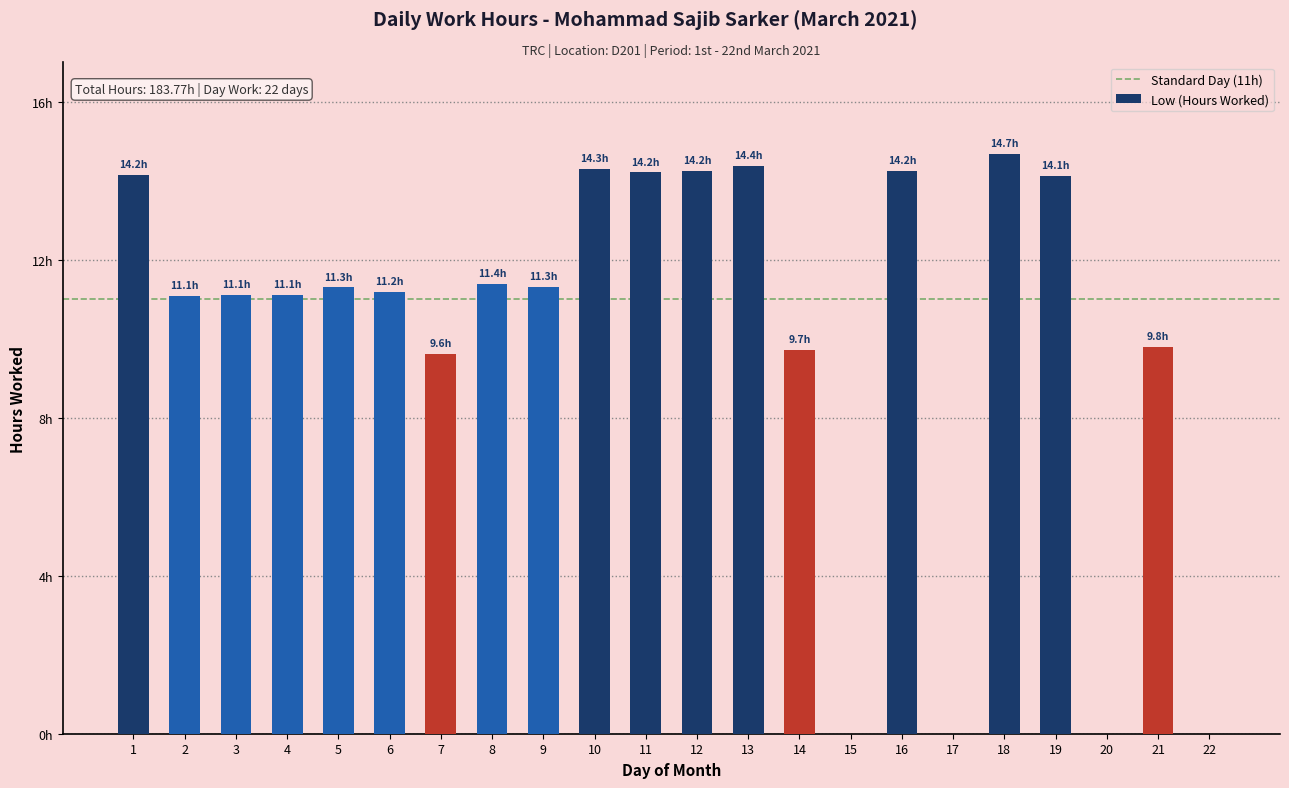

Is it true that the value at 15 is 4.7?

False